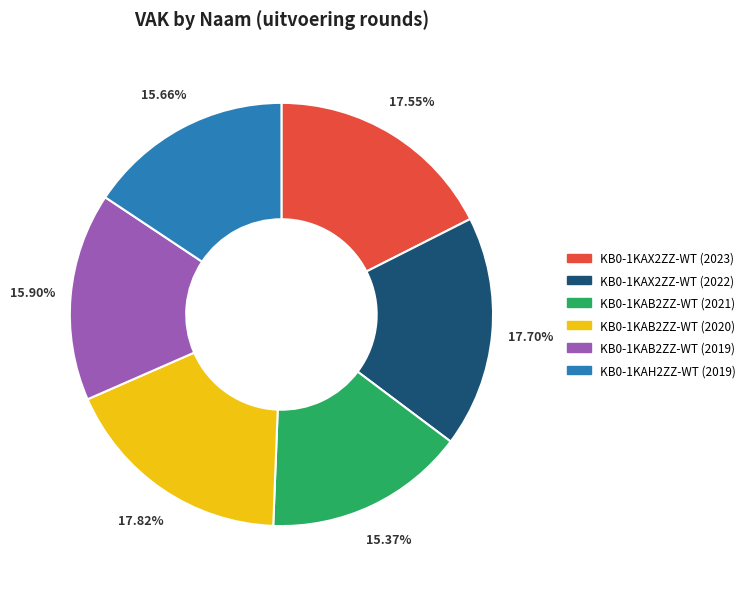

To the nearest percent, what is the difference between the largest and smallest slice percentages?

2%